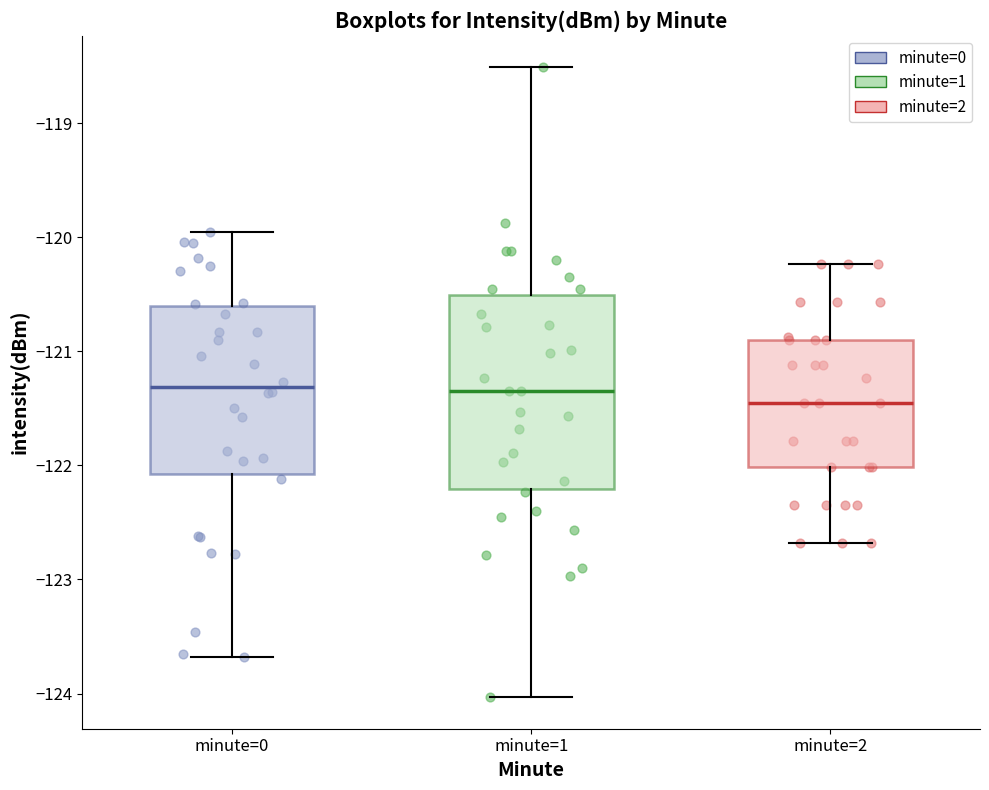

Where does the upper whisker of the box for minute=1 end on the y-axis? The values are not printed on the chart, so give them approximately, as read against the axis.

-118.5